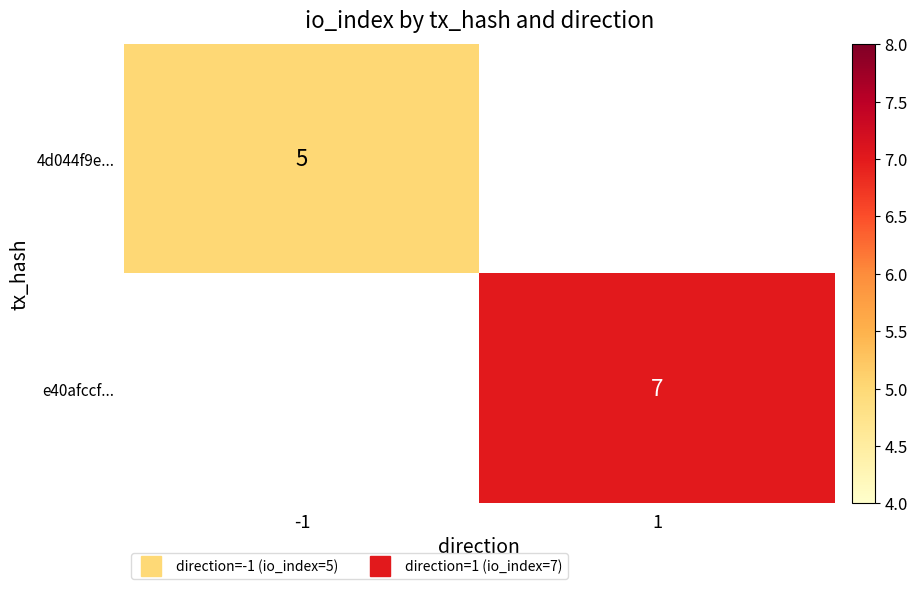

Is the value of 4d044f9e... at -1 greater than the value of e40afccf... at 1?

No